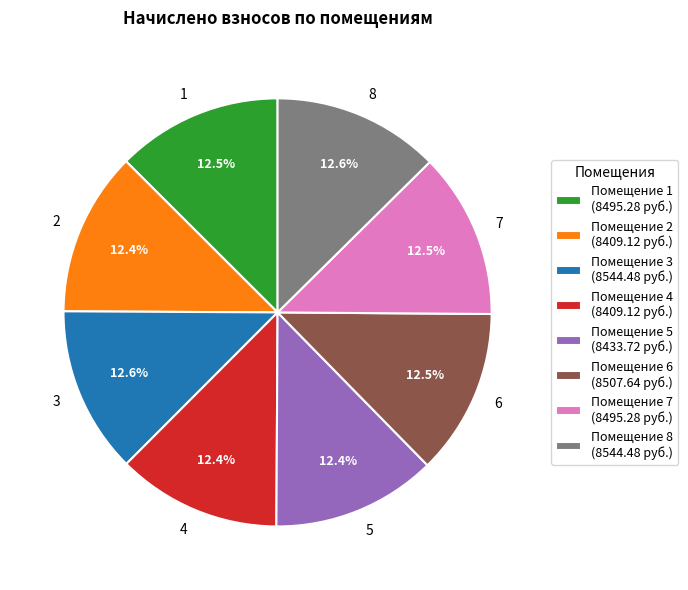

What percentage is NOT represented by 1?

87.5%